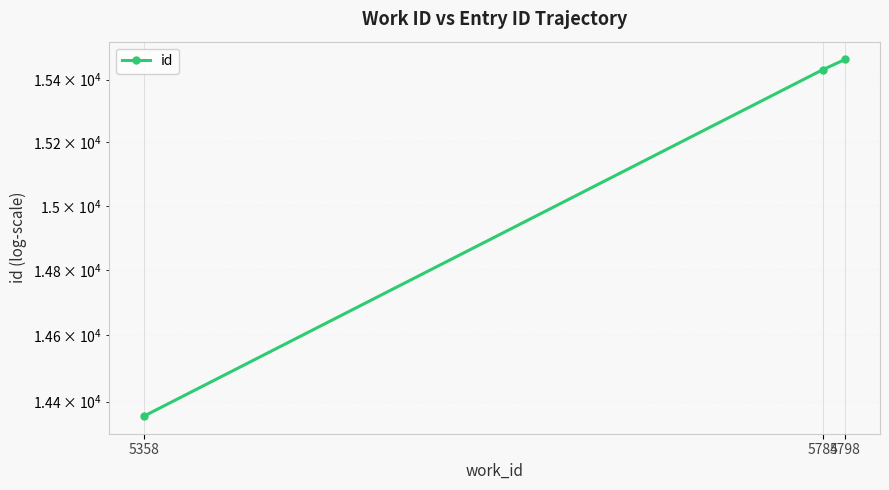

Which label corresponds to the largest value in the chart?

5798